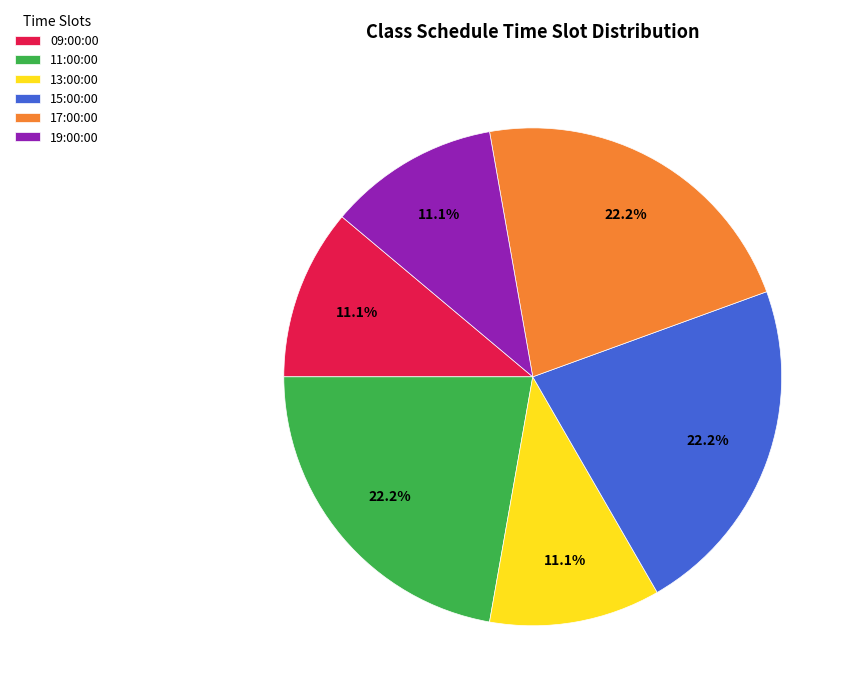

Does 13:00:00 represent more than half of the total?

No